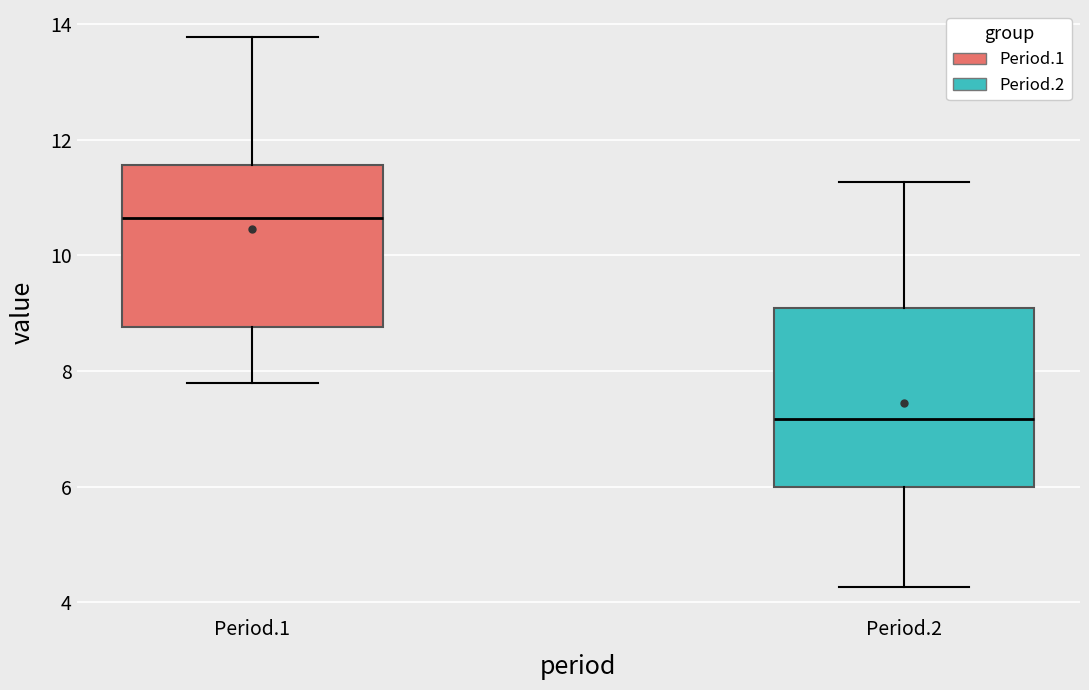

Reading left to right, transcribe this box plot: for each box, give where its median line is, the range the box spans, and where its two whiskers end, as read against the y-axis. The values are not printed on the chart, so give them approximately, as read against the axis.

Period.1: median 10.6, box 8.8 to 11.6, whiskers 7.8 to 13.8
Period.2: median 7.2, box 6.0 to 9.0, whiskers 4.2 to 11.2